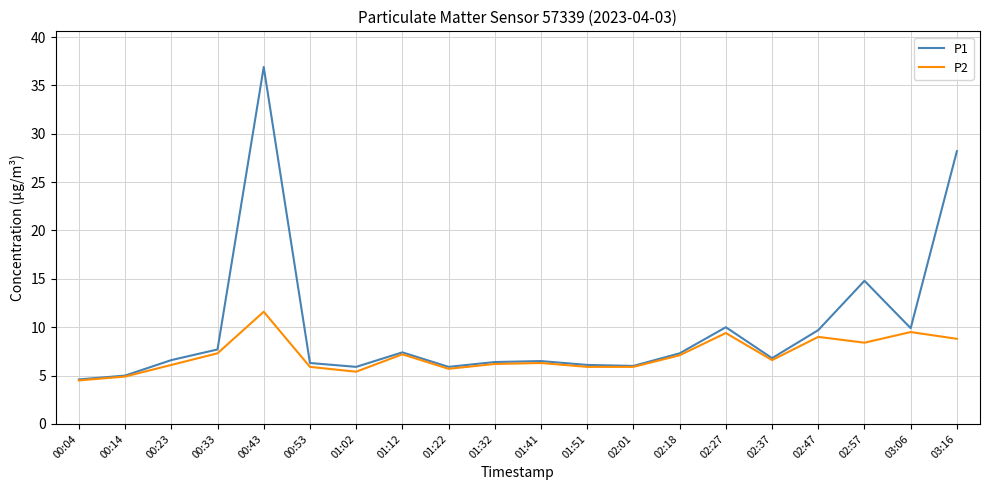

List the series in order of their peak value, highest first.

P1, P2